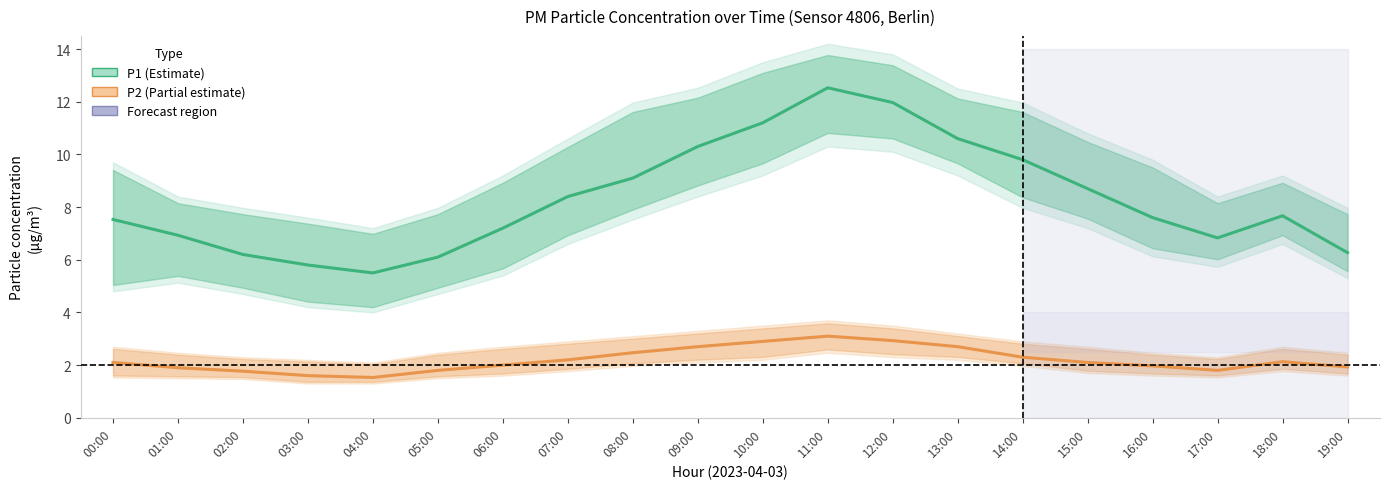

What position from the right is 16:00?

4